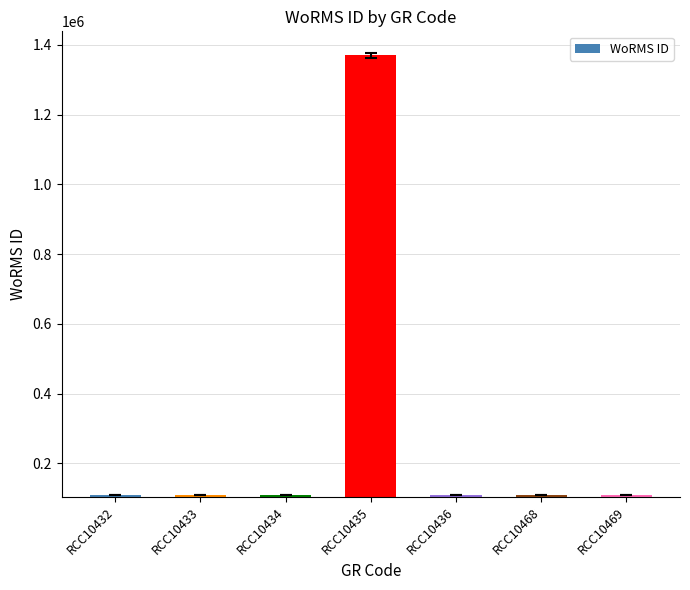

Count the number of data series in this chart.

1